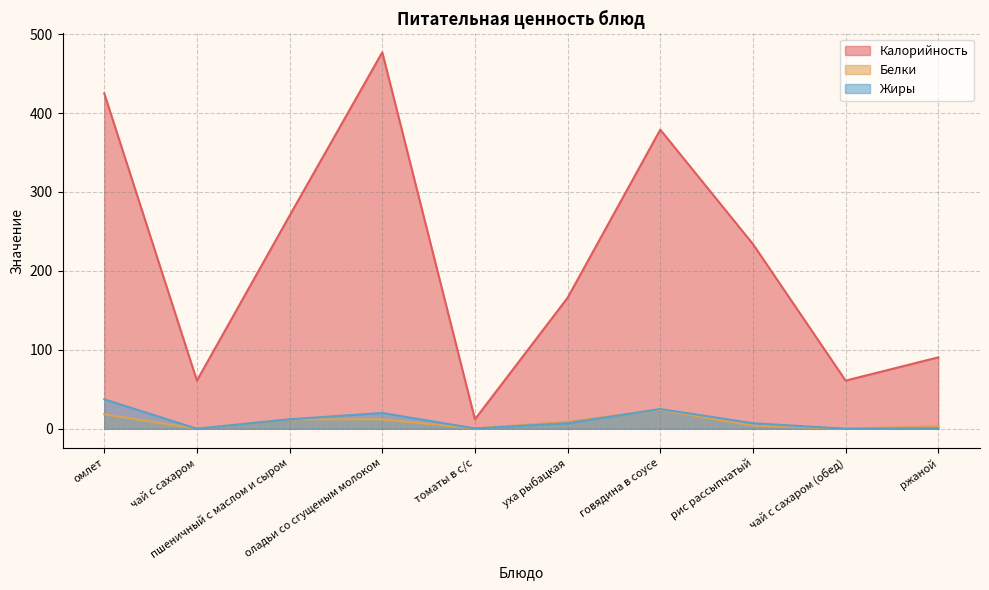

Which series changed the most between пшеничный с маслом и сыром and уха рыбацкая?

Калорийность